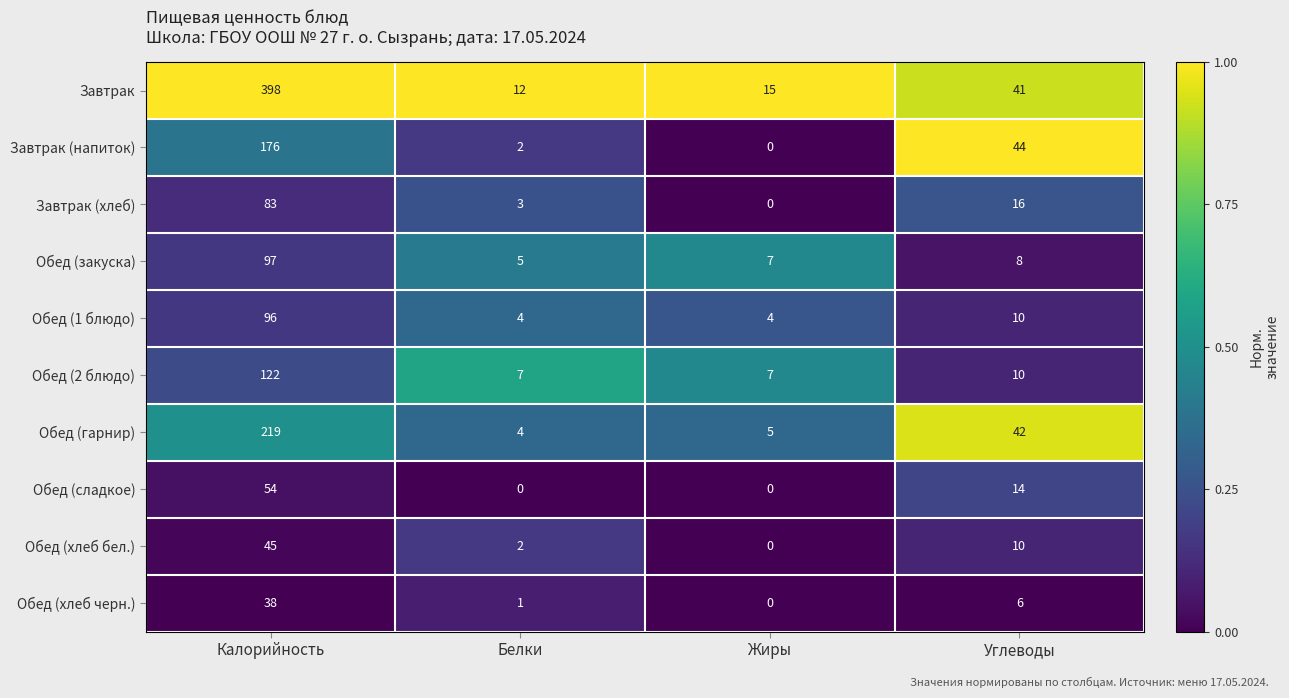

What is the difference between the maximum and minimum values in the Обед (гарнир) series?

215